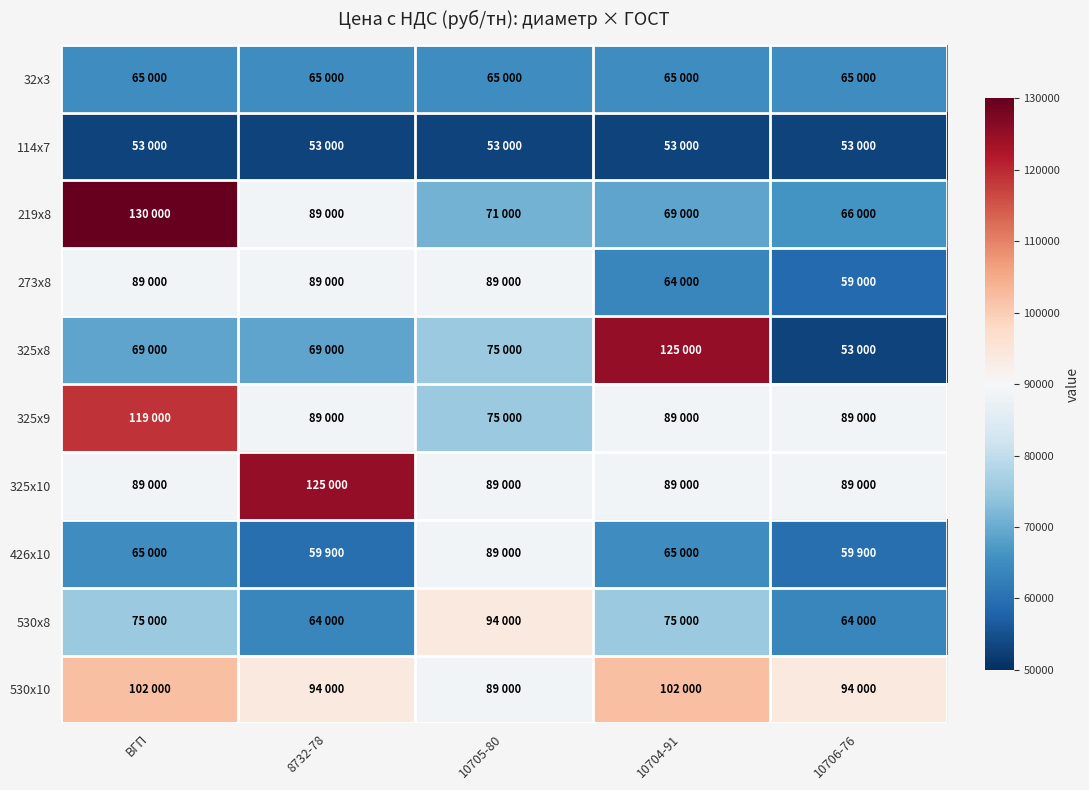

How many distinct data groups are displayed?

10